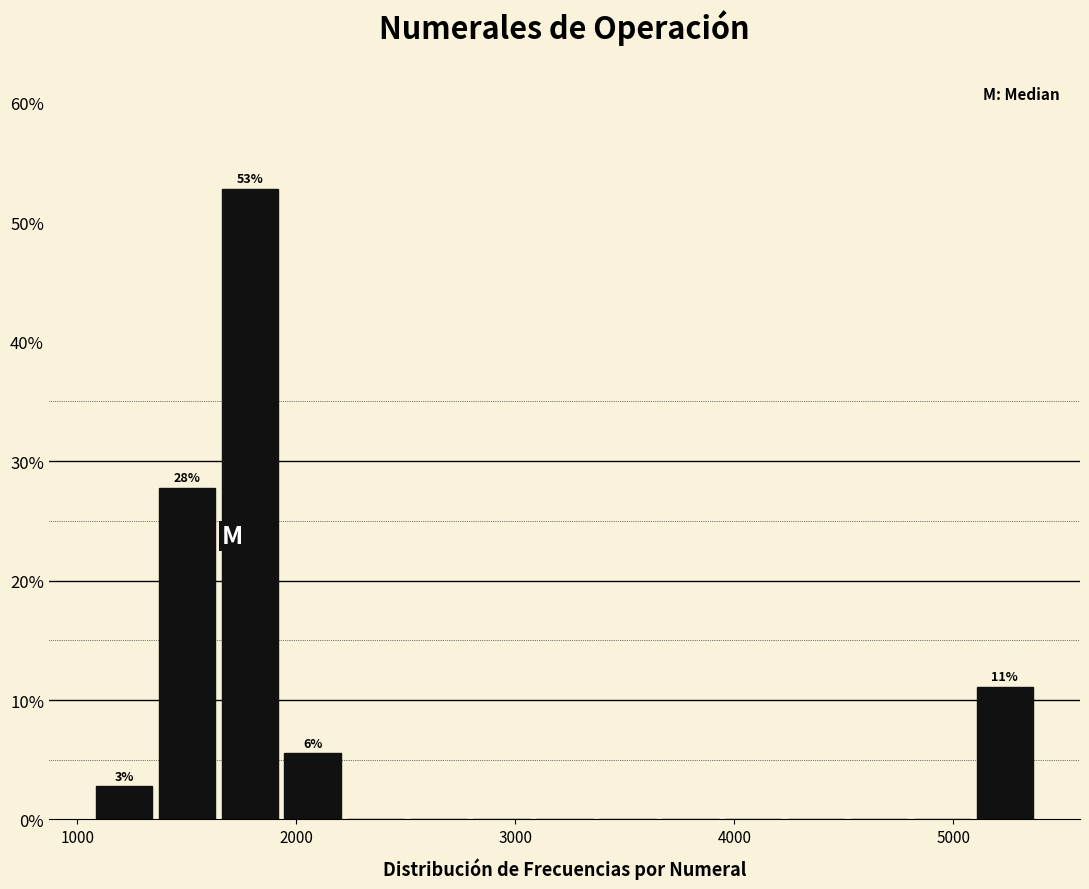

Around what value on the x-axis is the tallest bar? Give the approximate position of its centre, as read against the axis.

1800